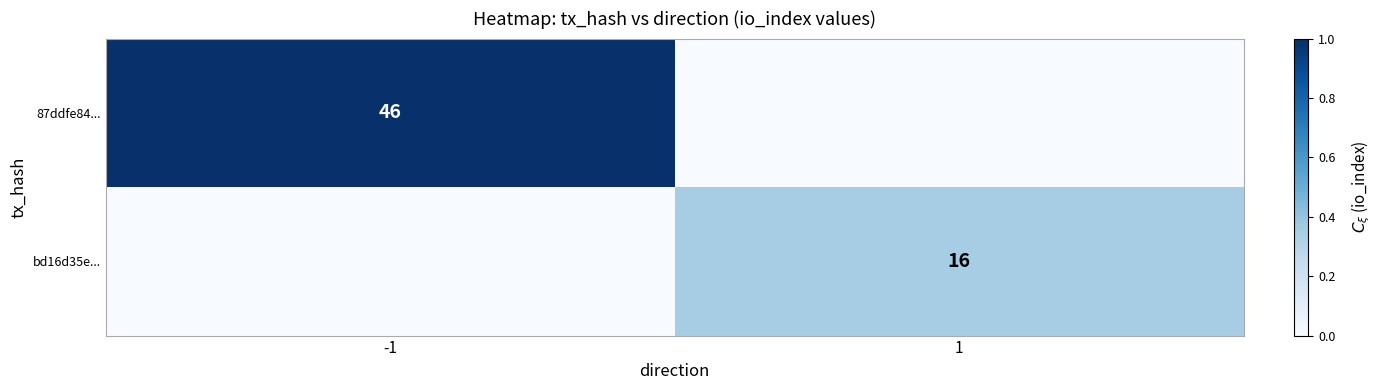

Between 1 and -1, which is larger?

-1